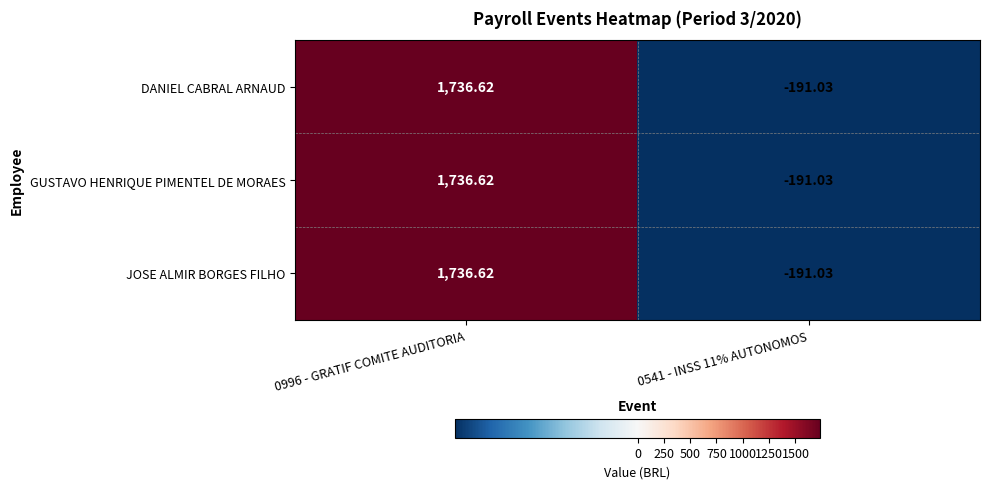

Is the value of GUSTAVO HENRIQUE PIMENTEL DE MORAES at 0996 - GRATIF COMITE AUDITORIA greater than the value of DANIEL CABRAL ARNAUD at 0541 - INSS 11% AUTONOMOS?

Yes